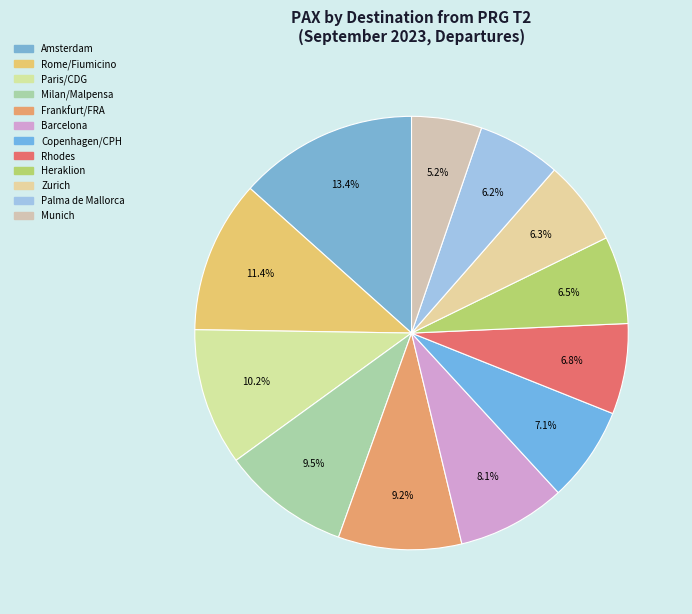

Rank the categories by value from highest to lowest.

Amsterdam, Rome/Fiumicino, Paris/CDG, Milan/Malpensa, Frankfurt/FRA, Barcelona, Copenhagen/CPH, Rhodes, Heraklion, Zurich, Palma de Mallorca, Munich